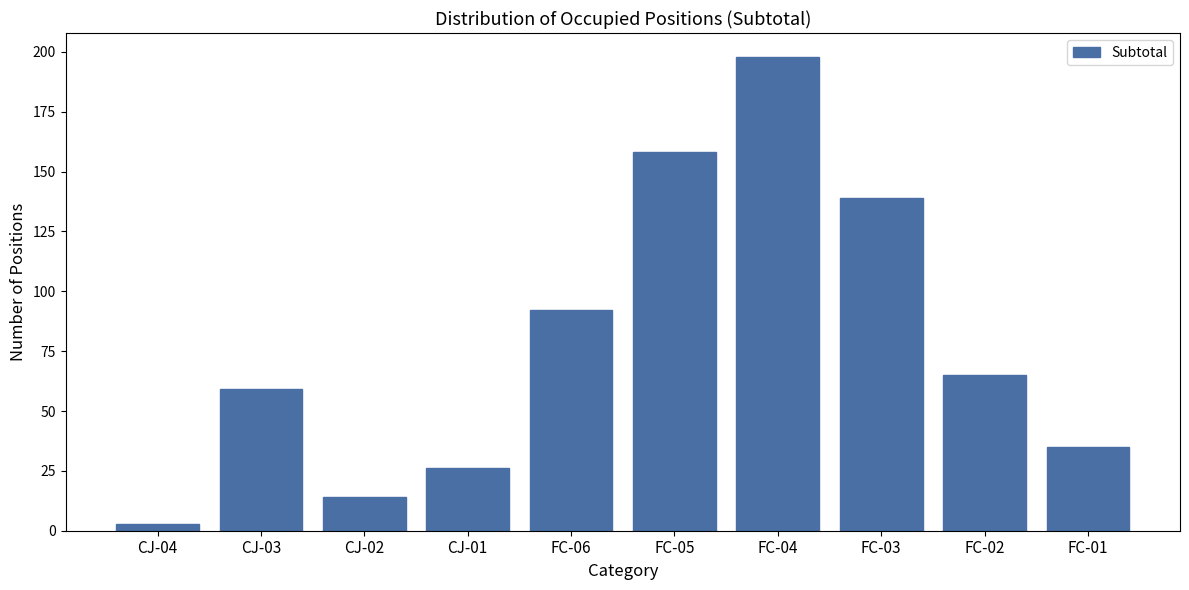

Reading left to right, what are all the values shown in this chart?

3	59	14	26	92	158	198	139	65	35